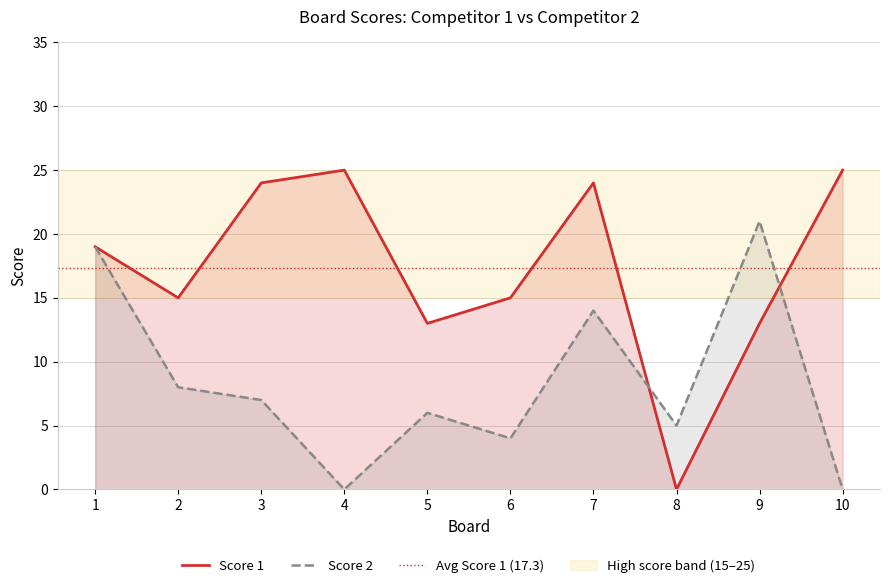

What is the average value of the Score 2 series?

8